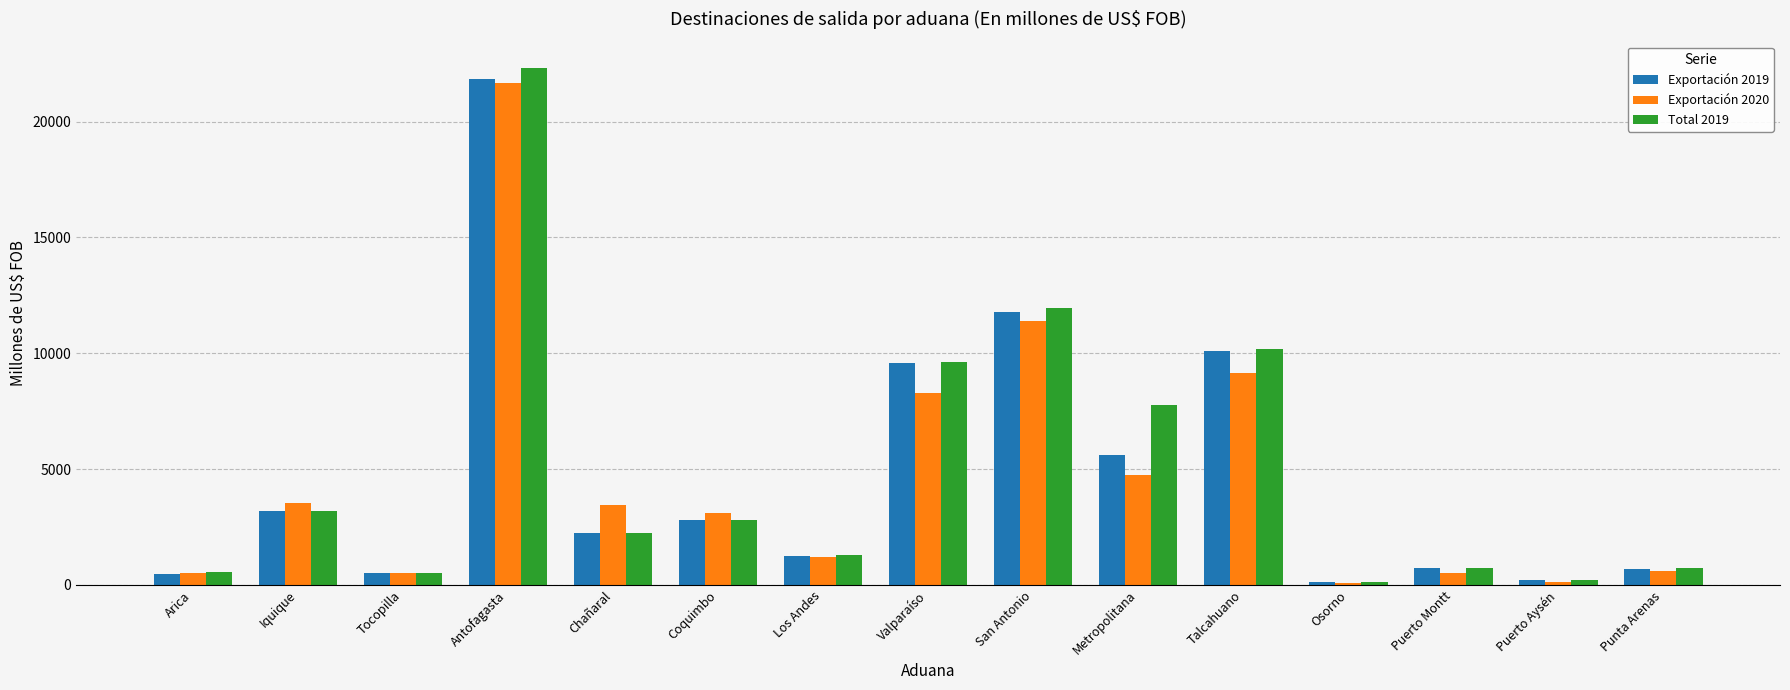

What is the label of the 10th bar from the right?

Coquimbo